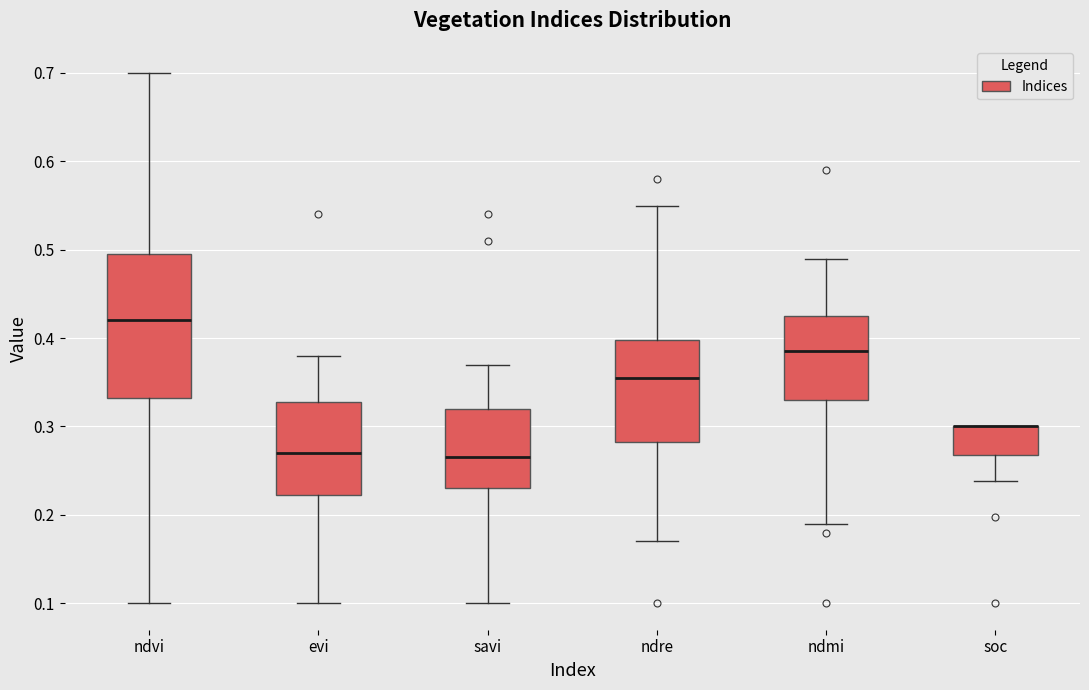

Reading left to right, transcribe this box plot: for each box, give where its median line is, the range the box spans, and where its two whiskers end, as read against the y-axis. The values are not printed on the chart, so give them approximately, as read against the axis.

ndvi: median 0.42, box 0.33 to 0.50, whiskers 0.10 to 0.70
evi: median 0.27, box 0.22 to 0.33, whiskers 0.10 to 0.38
savi: median 0.27, box 0.23 to 0.32, whiskers 0.10 to 0.37
ndre: median 0.36, box 0.28 to 0.40, whiskers 0.17 to 0.55
ndmi: median 0.39, box 0.33 to 0.43, whiskers 0.19 to 0.49
soc: median 0.30 (drawn on the box's upper edge), box 0.27 to 0.30, whiskers 0.24 to 0.30